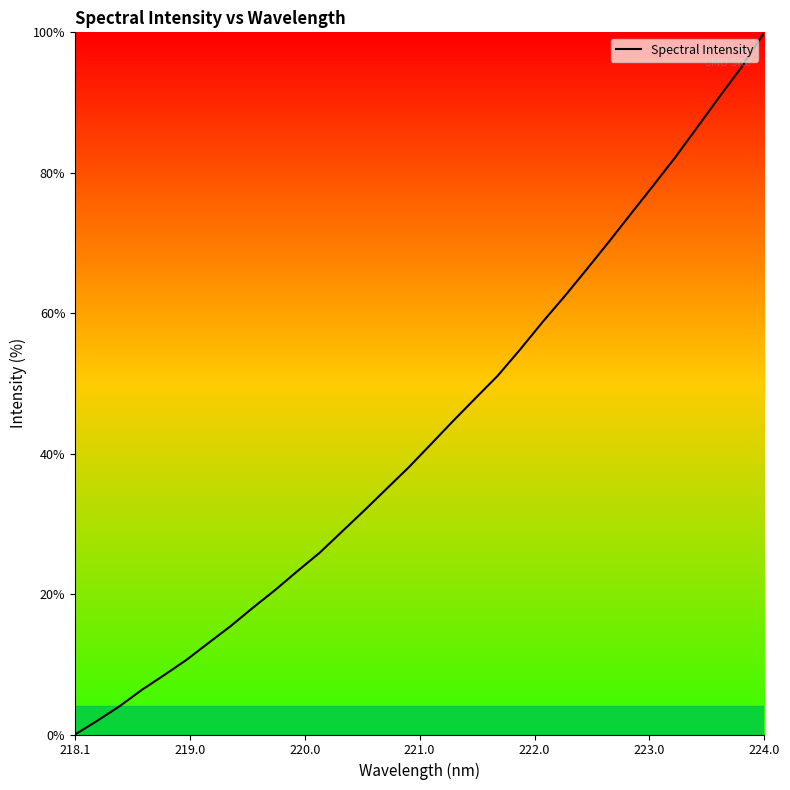

What is the difference between the maximum and minimum values?

100.0